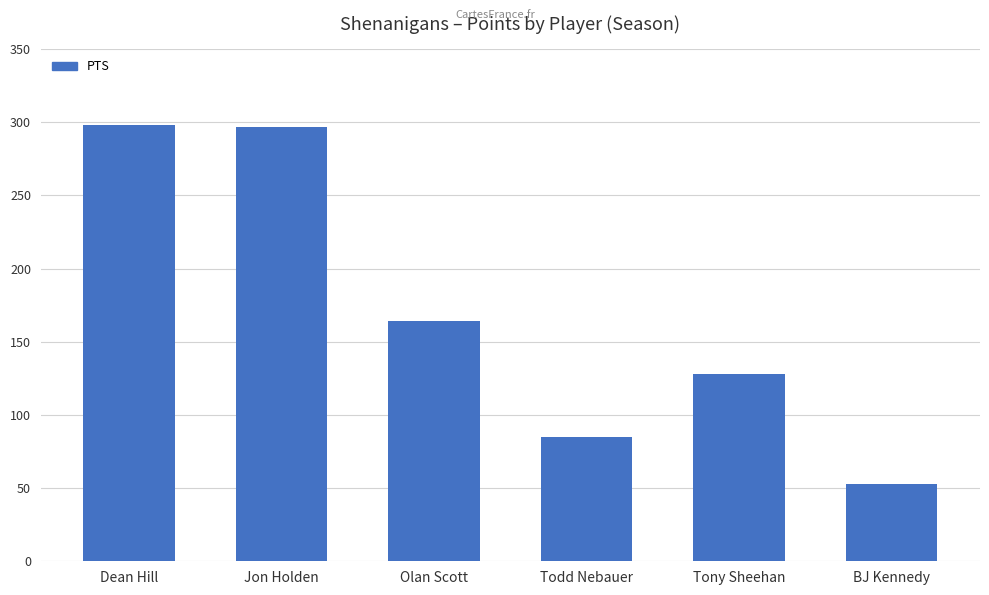

Which has a higher value, BJ Kennedy or Olan Scott?

Olan Scott